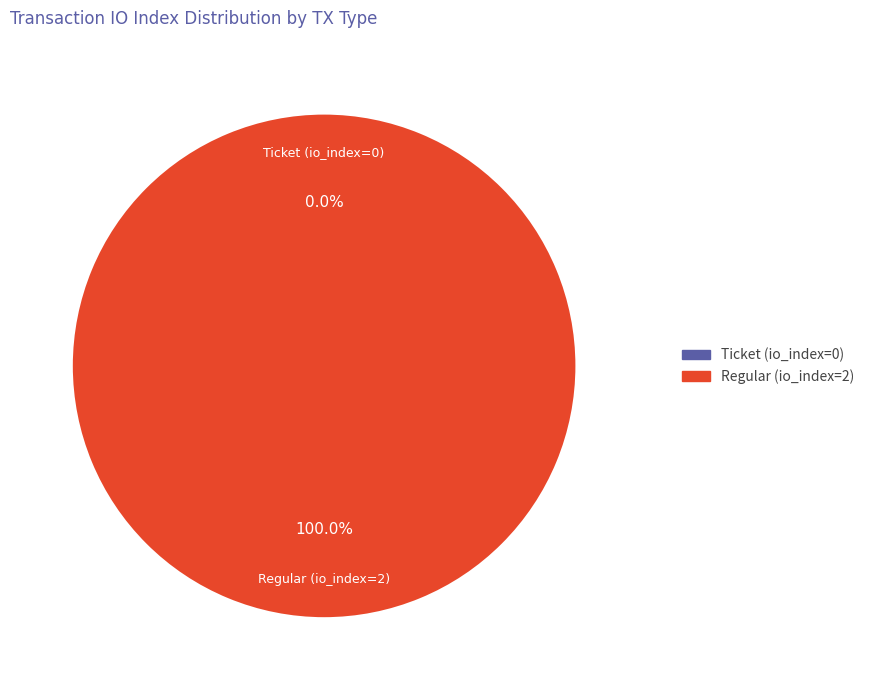

Combined, what portion of the pie is Ticket (io_index=0) and Regular (io_index=2)?

100.0%